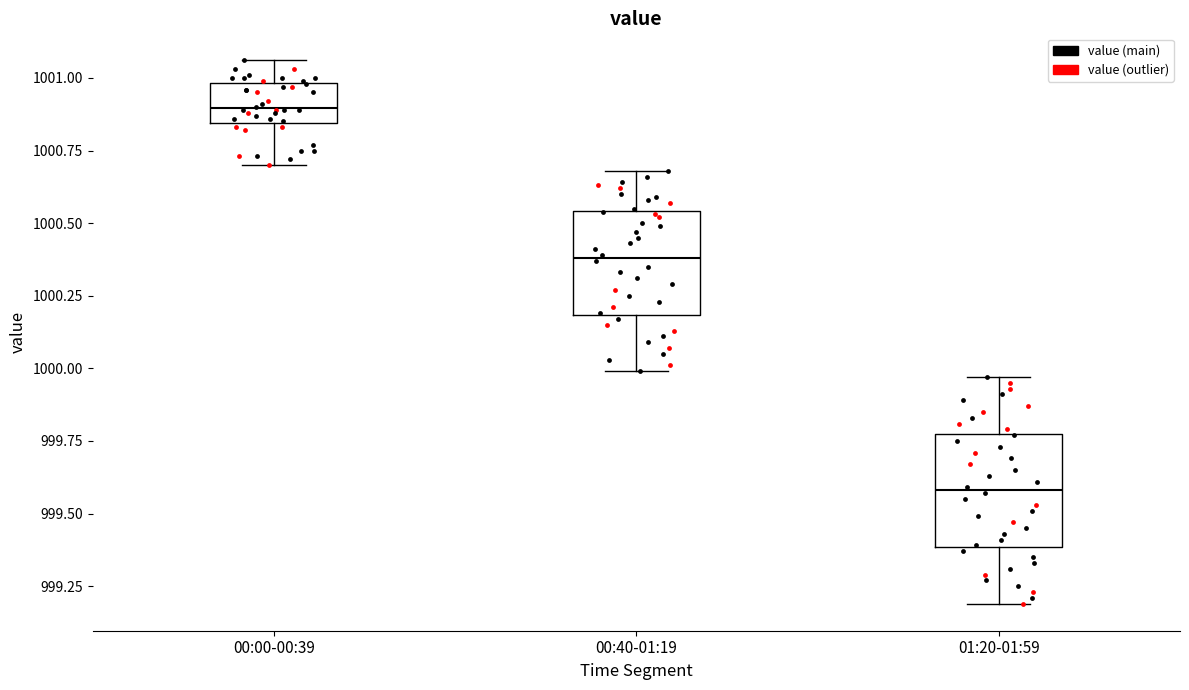

Which box has the lowest median line?

01:20-01:59